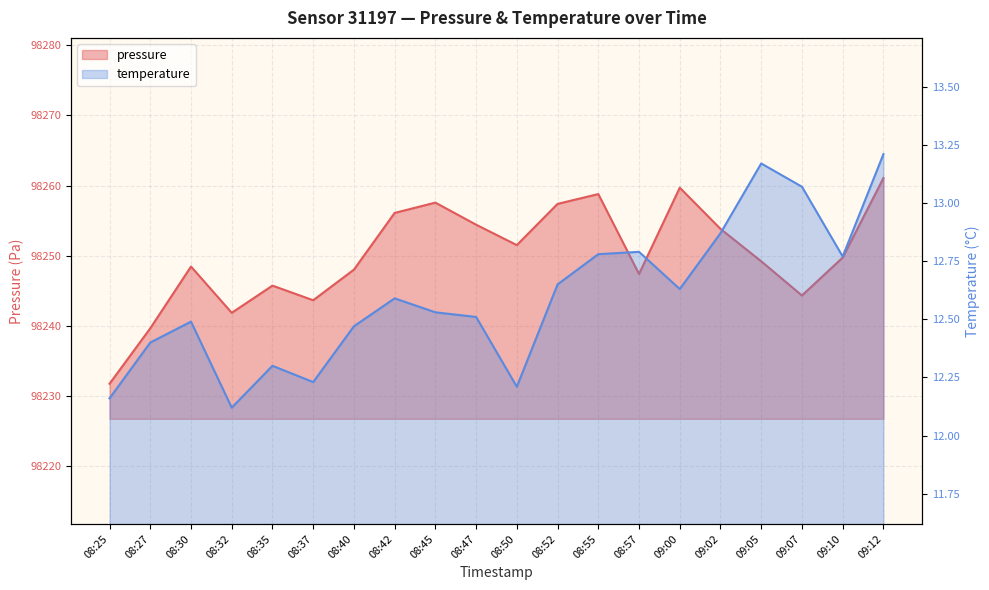

What is the sum of the pressure values at 08:37 and 08:40?

196491.6